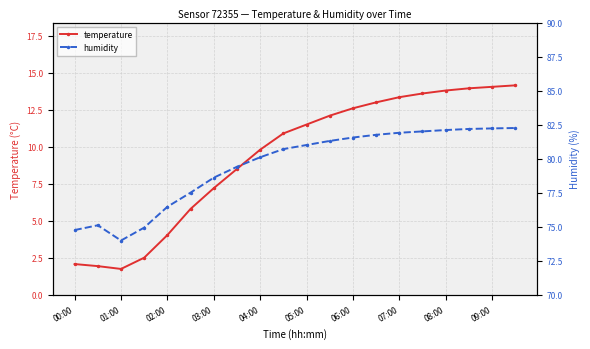

How many lines are shown in the chart?

2